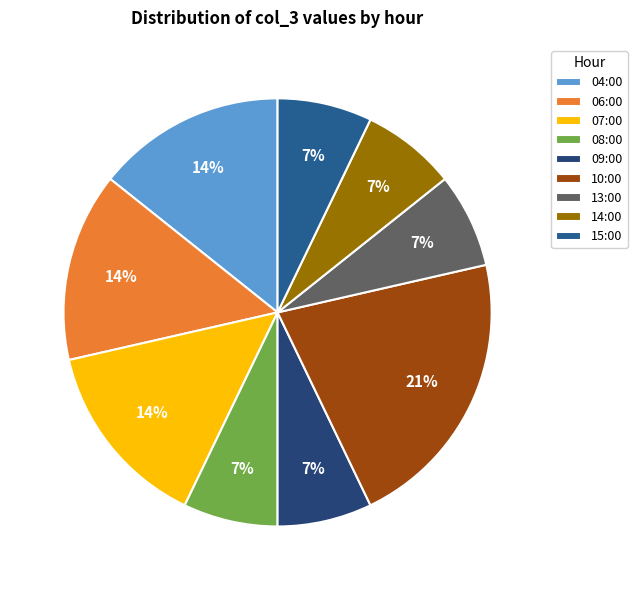

True or false: 14:00 accounts for 7% of the total.

True